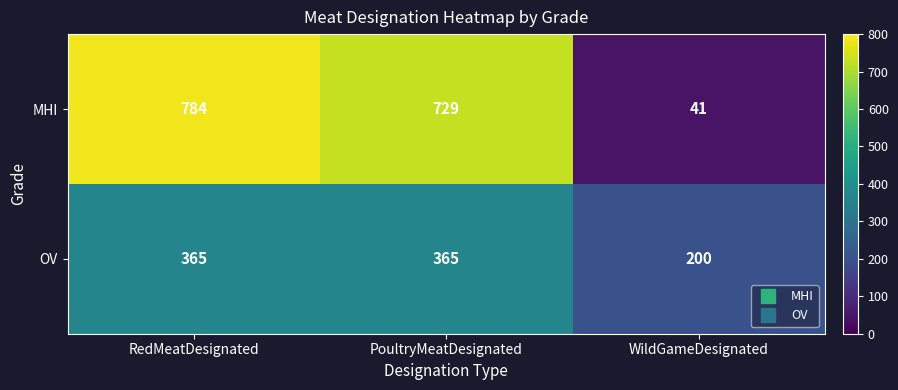

What is the difference between the OV values at WildGameDesignated and RedMeatDesignated?

165